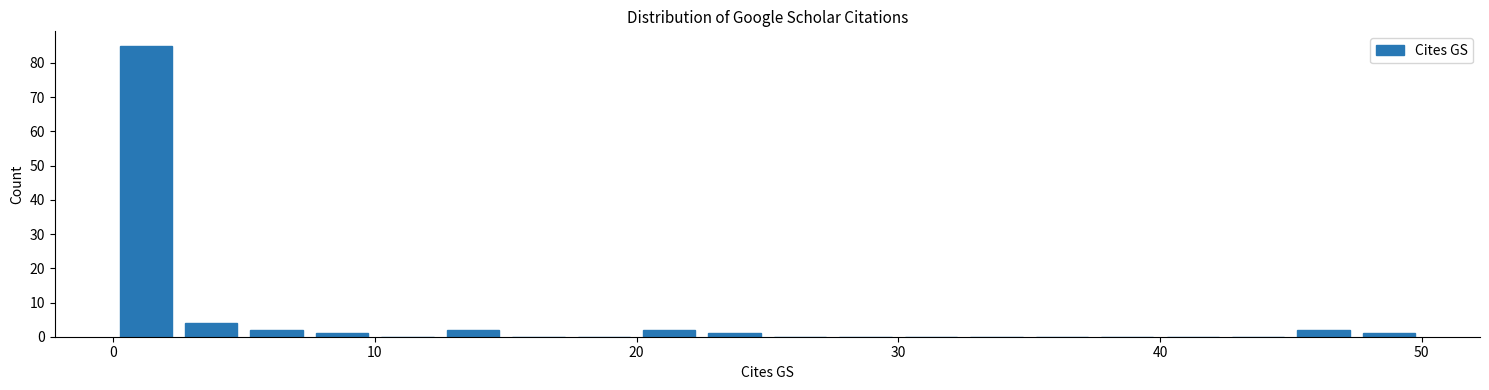

Around what value on the x-axis is the tallest bar? Give the approximate position of its centre, as read against the axis.

1